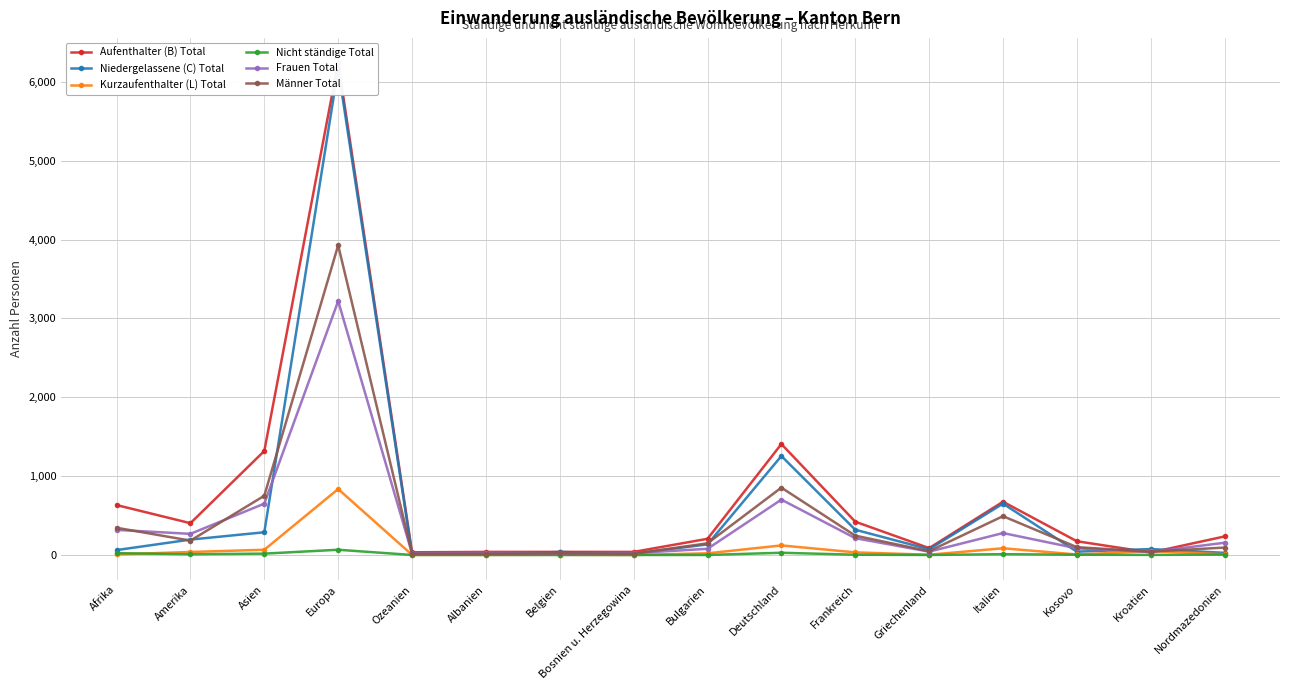

What is the average value of the Aufenthalter (B) Total series?

749